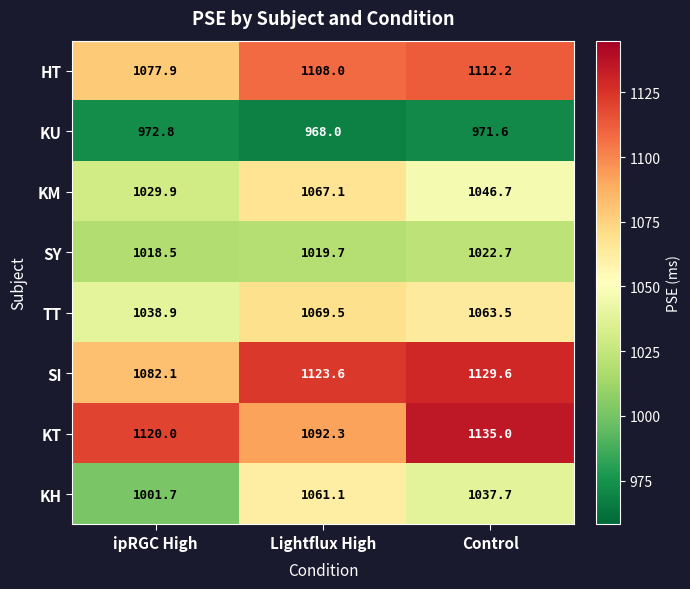

Which series has the largest range (max minus min)?

KH